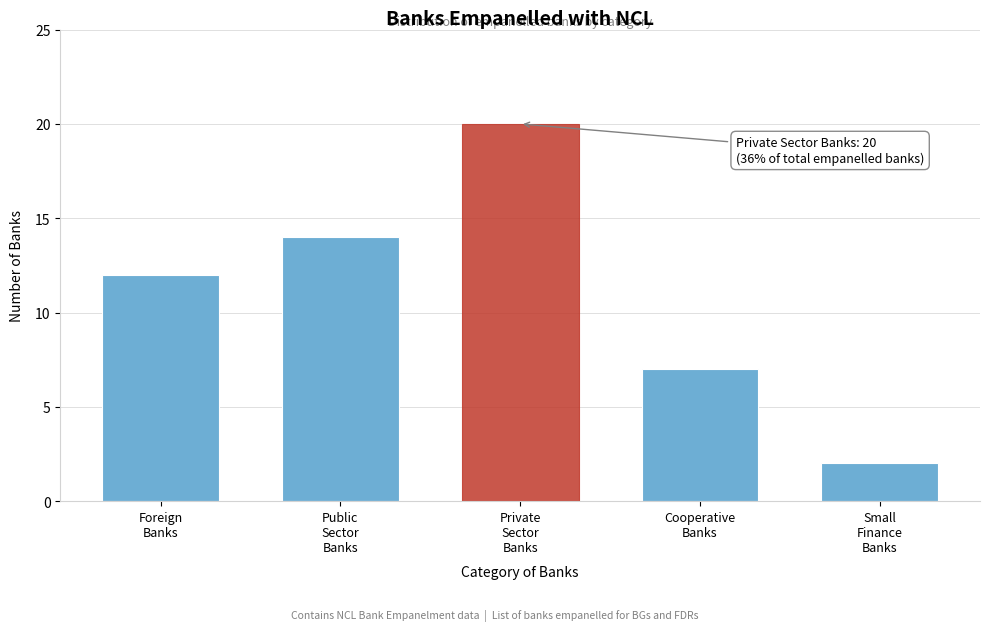

Reading left to right, what are all the values shown in this chart?

12	14	20	7	2